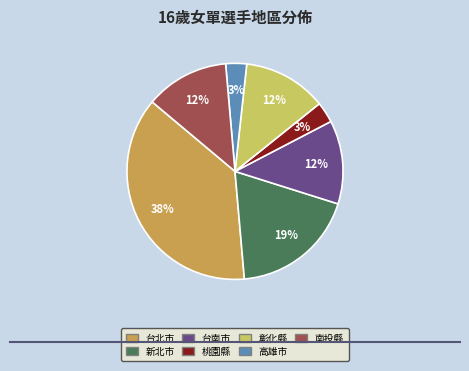

Count the number of slices in the pie.

7